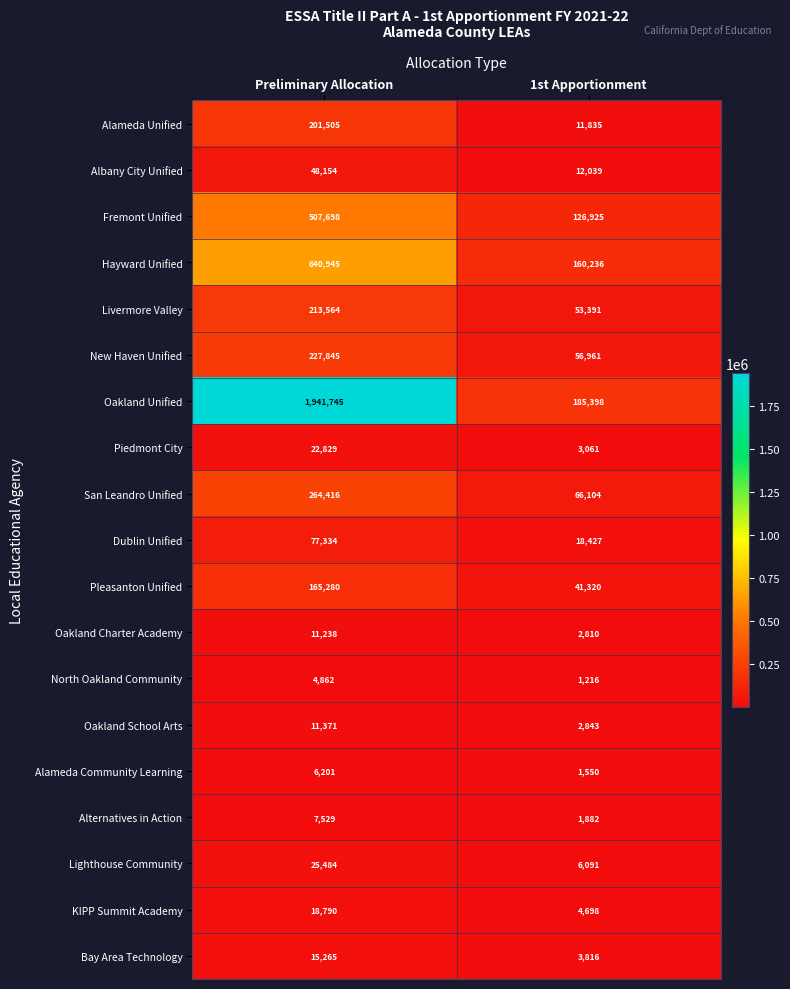

True or false: Oakland School Arts has a value of 11371 at Preliminary Allocation.

True